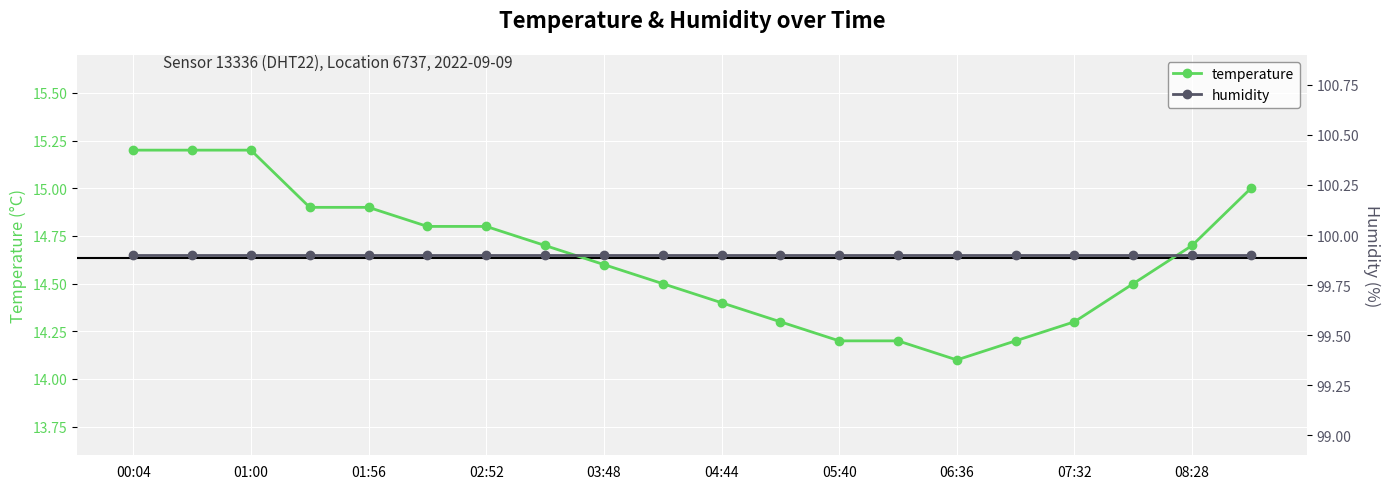

Which series has the largest total across all categories?

humidity